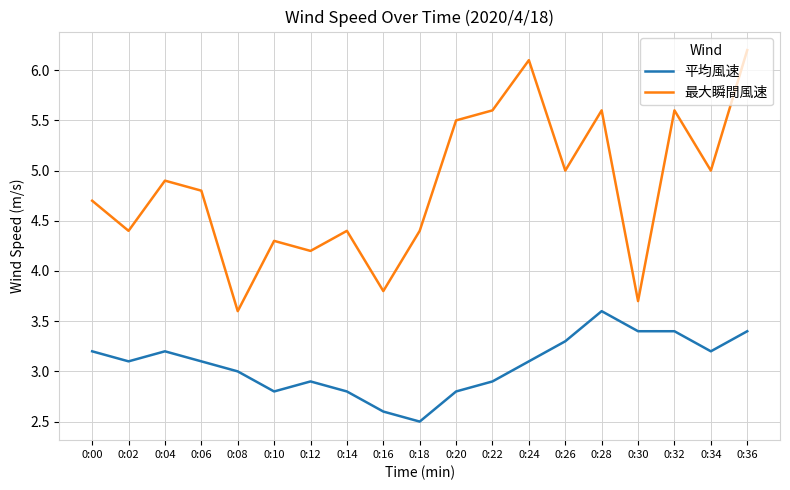

At which label does 平均風速 first exceed 3?

0:00